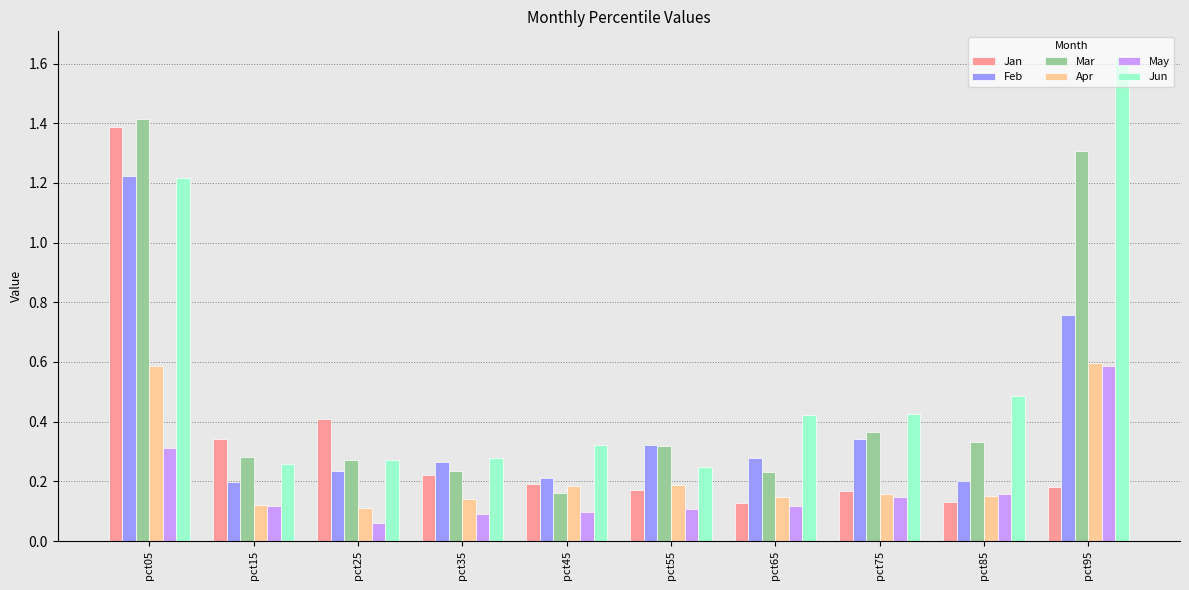

How many bars are there in each group?

6